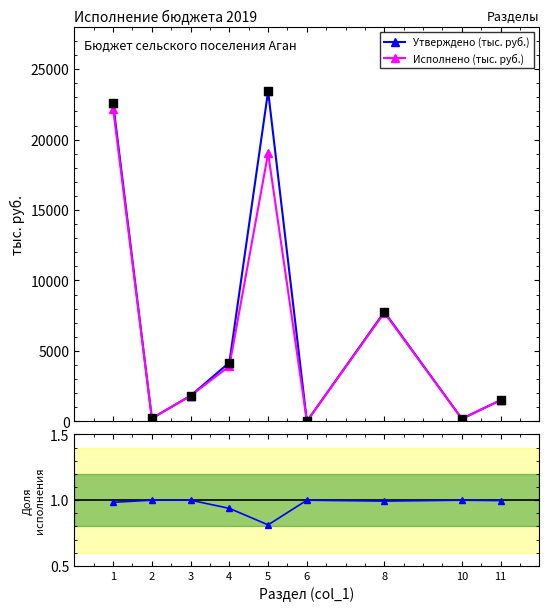

Which series contains the highest Y value?

Утверждено (тыс. руб.)